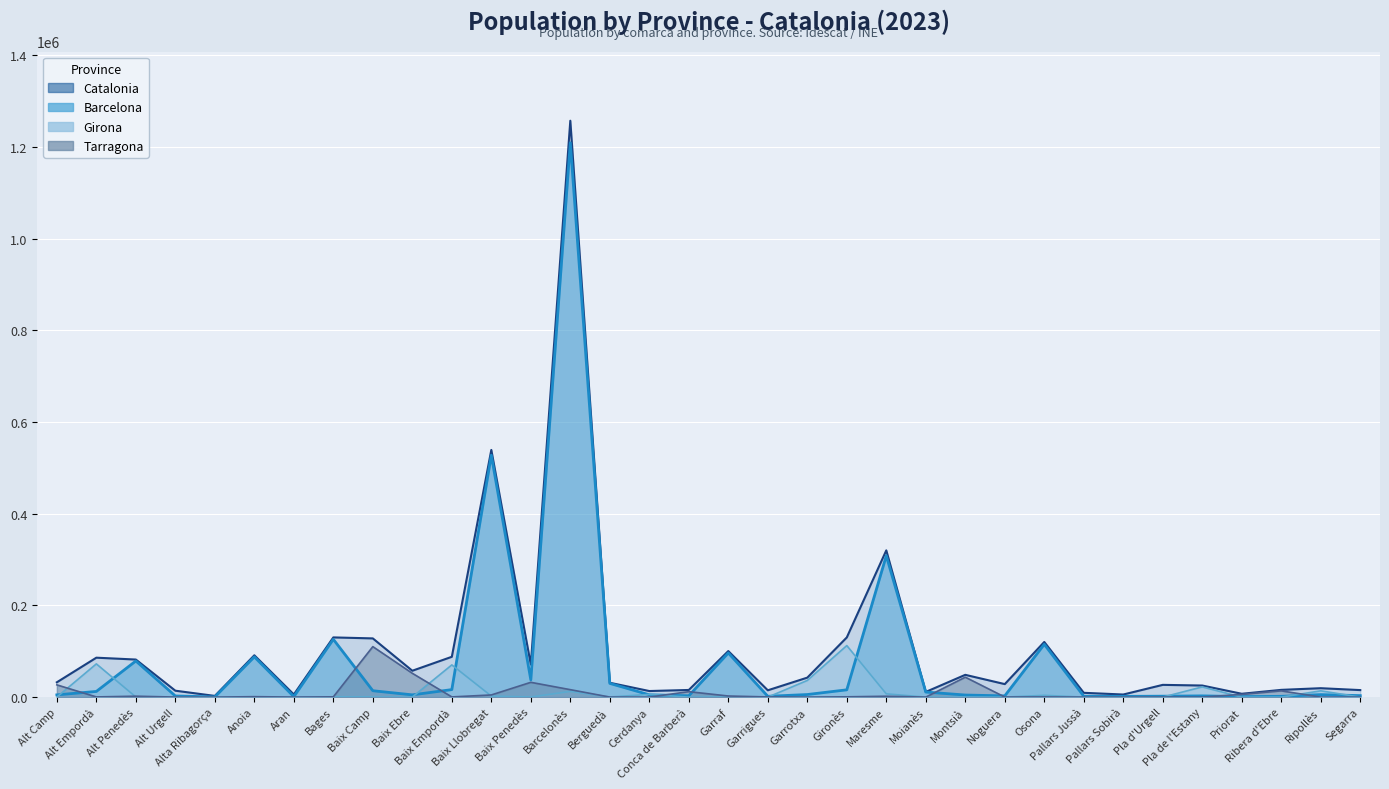

Reading left to right, transcribe all the data shown in this chart.

Barcelona: 5007	12447	78915	2601	549	87903	1179	126156	14019	5025	16446	527739	37662	1209216	29997	5154	3039	96363	1848	5718	15984	308424	11154	4632	2826	115224	1992	1719	2106	2772	1188	1806	5538	3312
Catalonia: 32430	86082	82038	14091	2706	91338	5871	130311	128151	57600	88020	539280	71229	1257291	31404	13350	15684	100524	14961	42573	130269	320166	11433	48687	28464	120378	9468	5745	26808	25359	7365	15900	19527	15405
Girona: 126	72561	348	198	27	357	75	720	597	189	70359	2352	339	12564	327	6003	54	525	48	36420	112503	7194	102	156	84	3954	66	63	99	22359	27	48	13773	87
Tarragona: 26796	501	2115	168	60	1071	156	681	110217	52047	510	4791	32355	16338	147	120	11991	2502	474	198	729	1998	75	43563	270	495	102	141	291	114	6066	13743	84	156